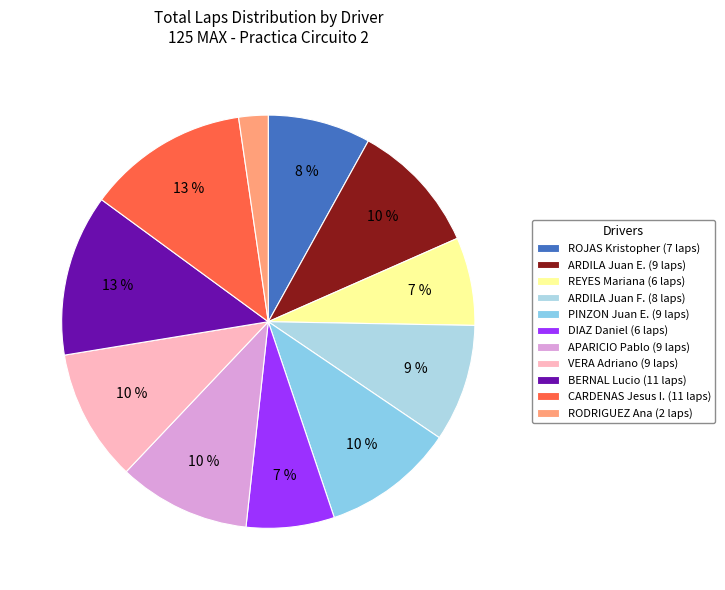

How many segments does this pie chart have?

11